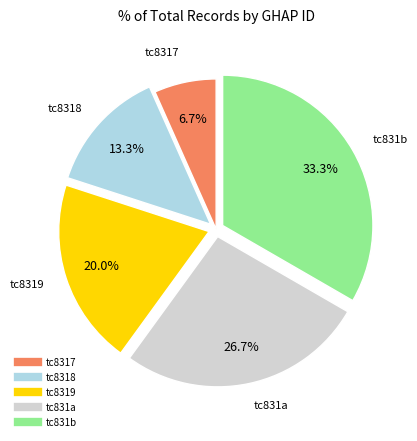

What percentage is NOT represented by tc8318?

86.7%